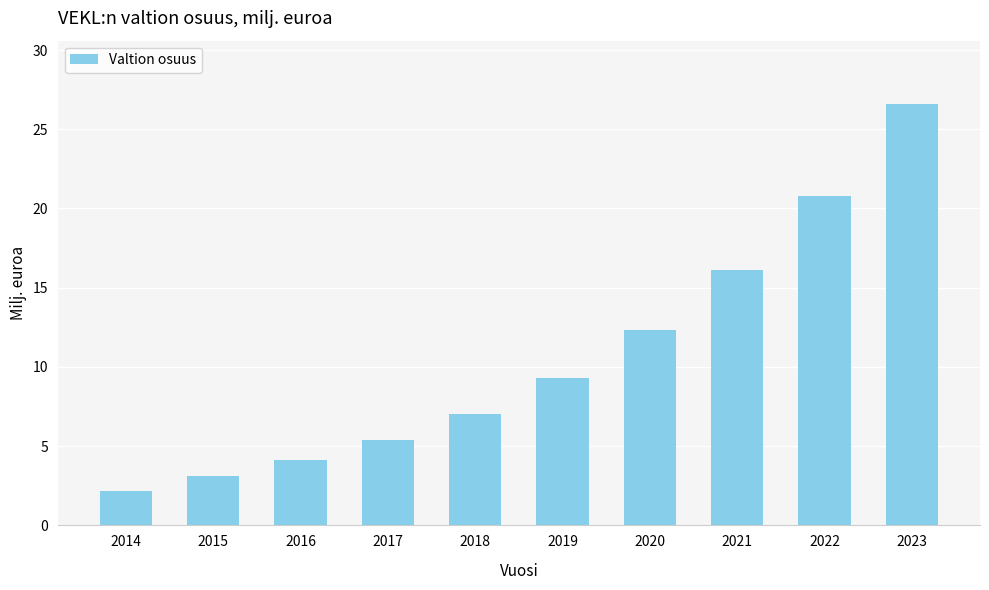

How many categories are shown in the chart?

10